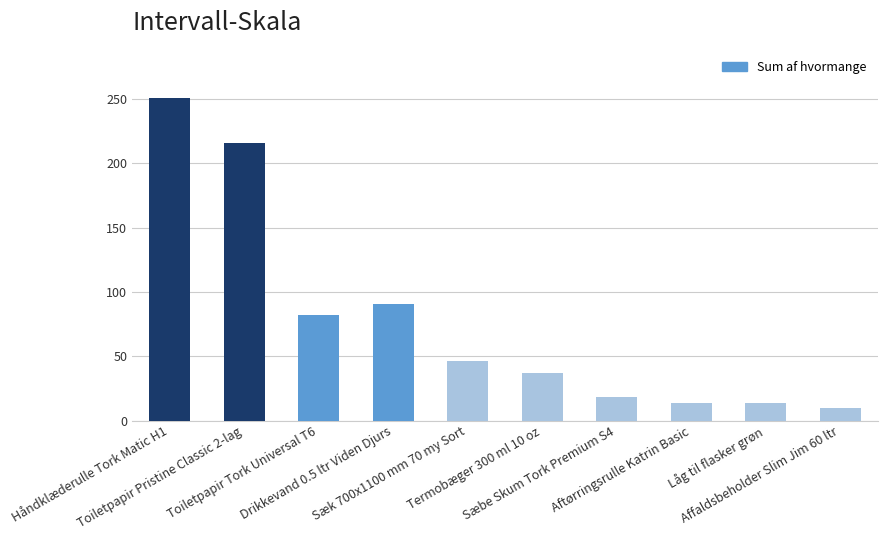

Where is the data nearest to the value 130?

Drikkevand 0.5 ltr Viden Djurs